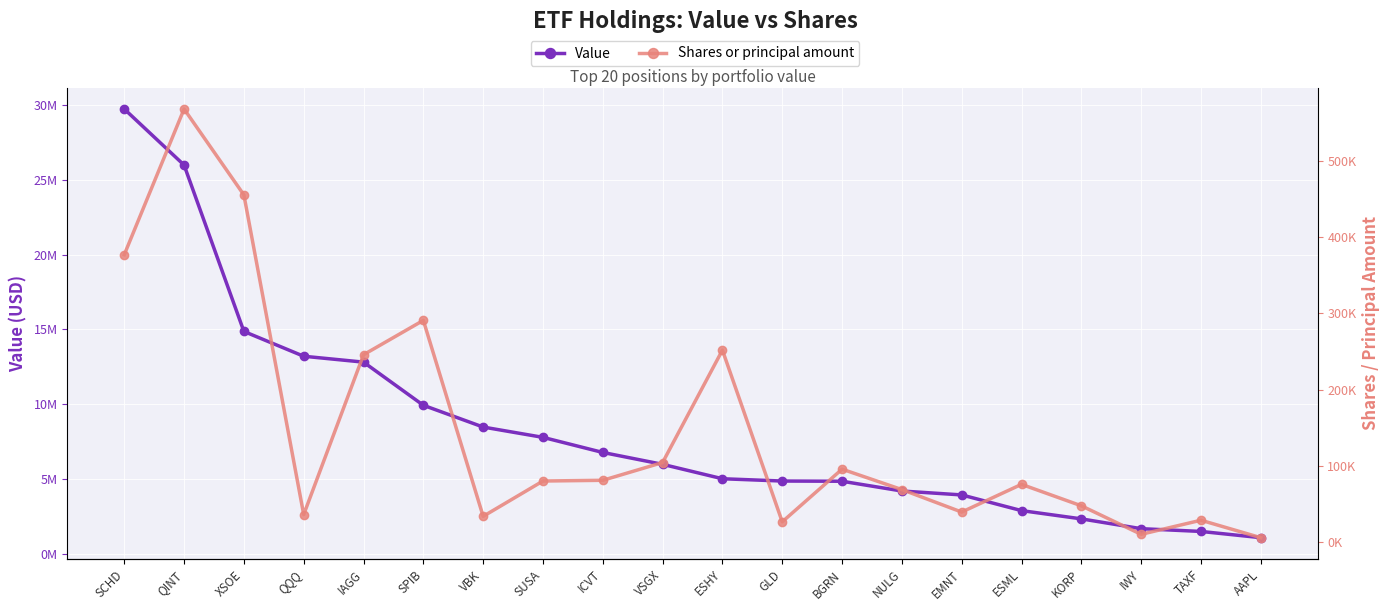

Reading left to right, what are all the values shown in this chart?

Value: SCHD=29724000	QINT=25978000	XSOE=14862000	QQQ=13205000	IAGG=12812000	SPIB=9929000	VBK=8475000	SUSA=7786000	ICVT=6777000	VSGX=5983000	ESHY=5021000	GLD=4868000	BGRN=4853000	NULG=4201000	EMNT=3940000	ESML=2892000	KORP=2340000	IWY=1685000	TAXF=1500000	AAPL=1084000
Shares or principal amount: SCHD=376776	QINT=567576	XSOE=455040	QQQ=36423	IAGG=245768	SPIB=290761	VBK=34154	SUSA=80397	ICVT=81341	VSGX=104605	ESHY=251820	GLD=26947	BGRN=95920	NULG=69183	EMNT=39746	ESML=76028	KORP=47965	IWY=10608	TAXF=29044	AAPL=6211